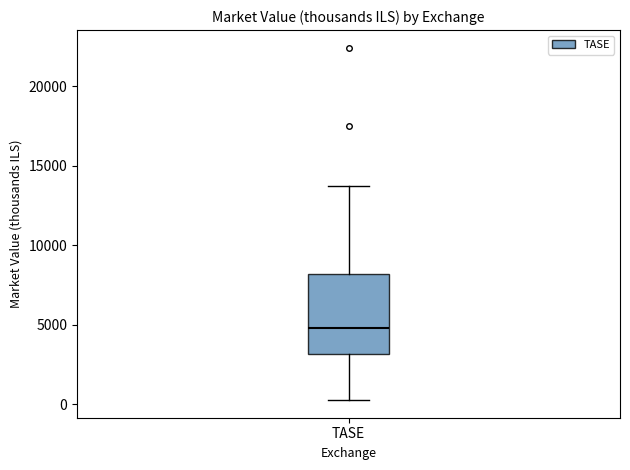

Read this box plot against the y-axis: the position of the median line, the range covered by the box, and the ends of both whiskers. The values are not printed on the chart, so give them approximately, as read against the axis.

median 5000, box 3000 to 8000, whiskers 500 to 14000